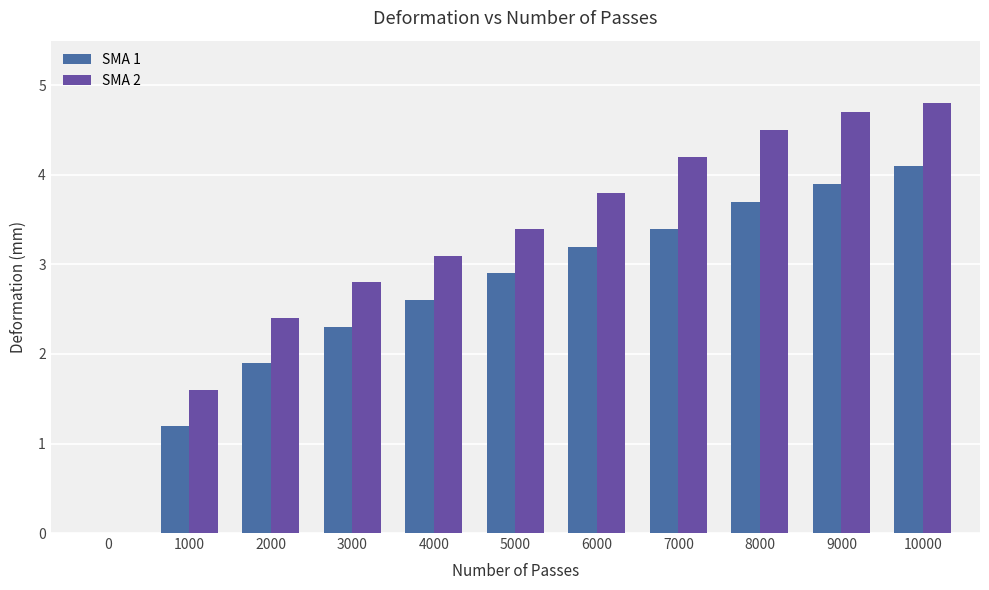

Is it true that SMA 2 equals 0.6 at 2000?

False